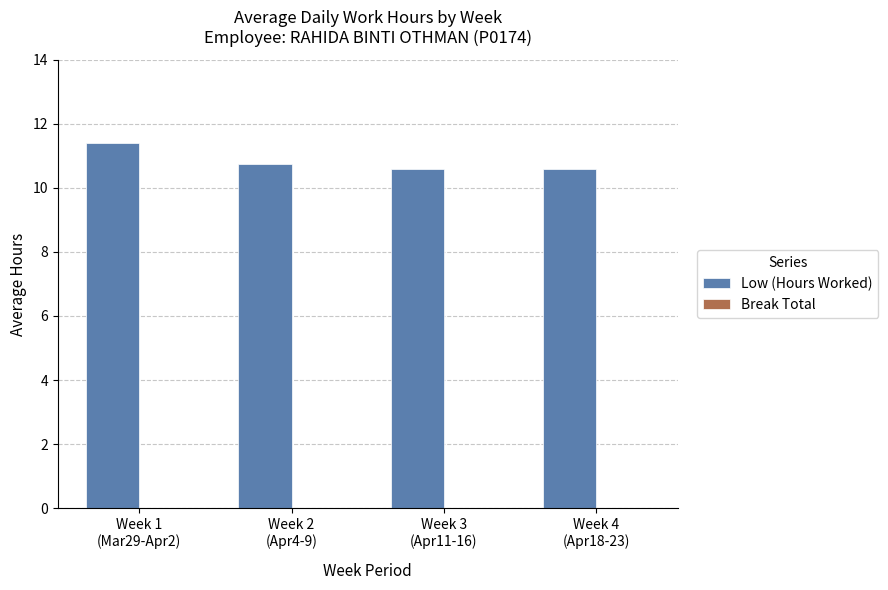

Reading left to right, extract all data points from this chart.

11.4	10.7	10.6	10.6